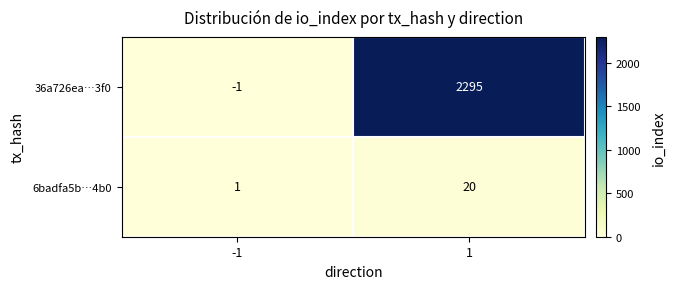

Is it true that 6badfa5b…4b0 equals 20 at 1?

True